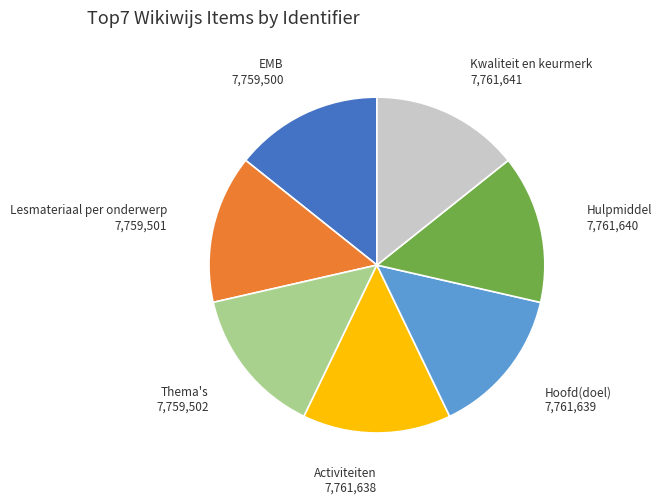

Is the sum of Kwaliteit en keurmerk and Lesmateriaal per onderwerp greater than half?

No